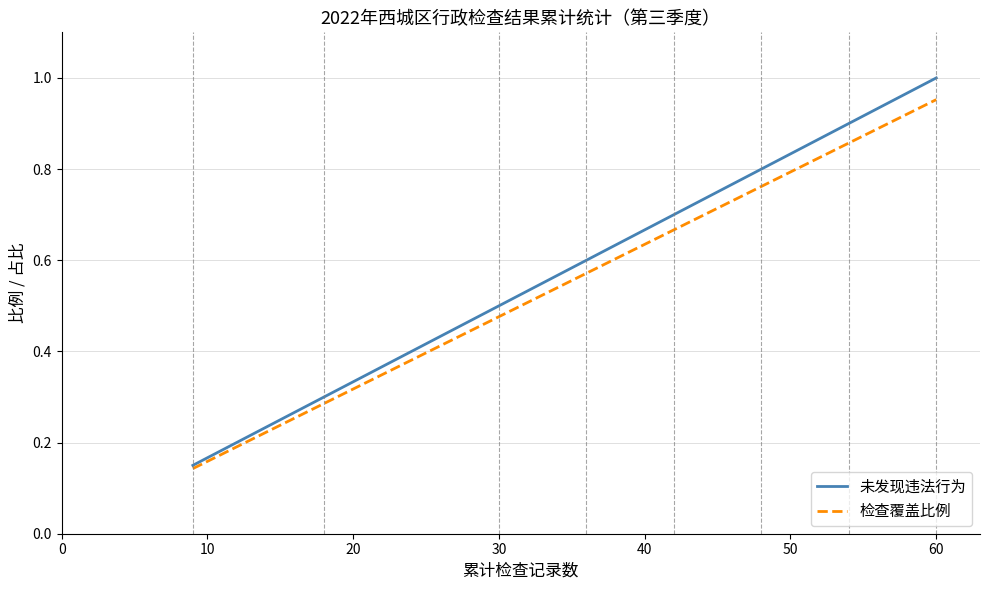

How many series are shown in this chart?

2